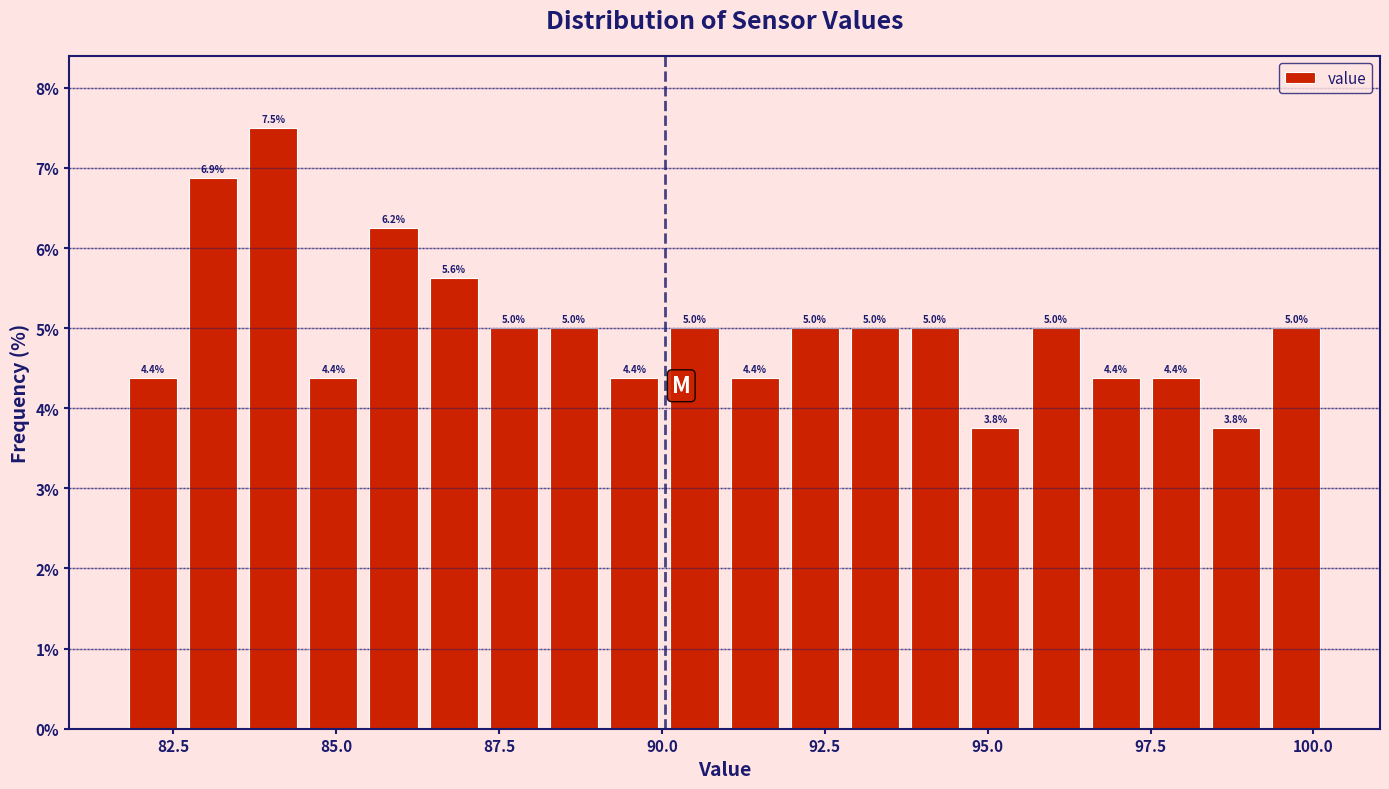

Around what value on the x-axis is the tallest bar? Give the approximate position of its centre, as read against the axis.

84.0